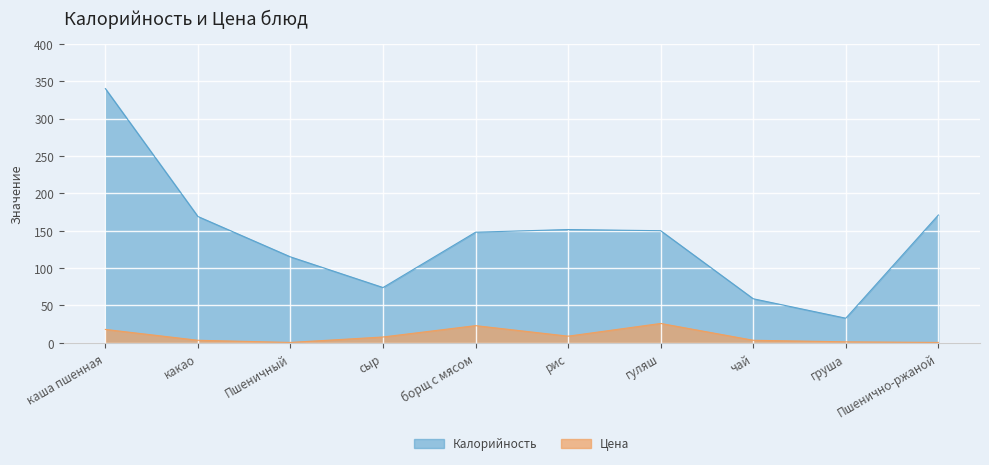

What are all the series names shown in the legend?

Калорийность, Цена